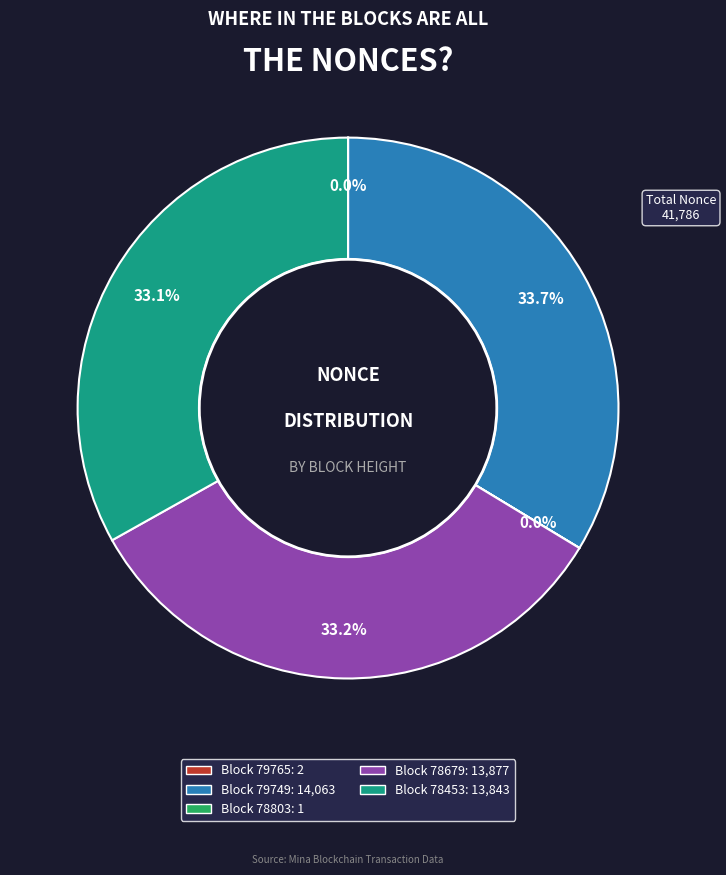

Does any single category account for the majority?

No